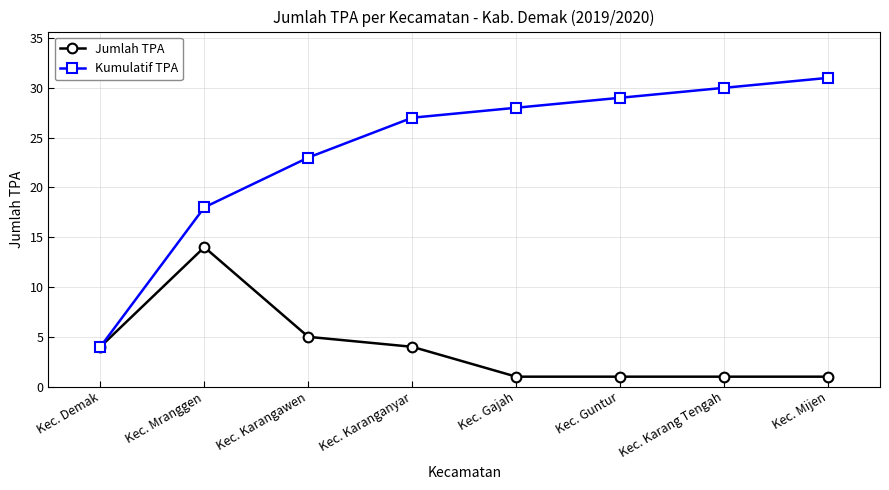

What is the highest value of the Kumulatif TPA series?

31